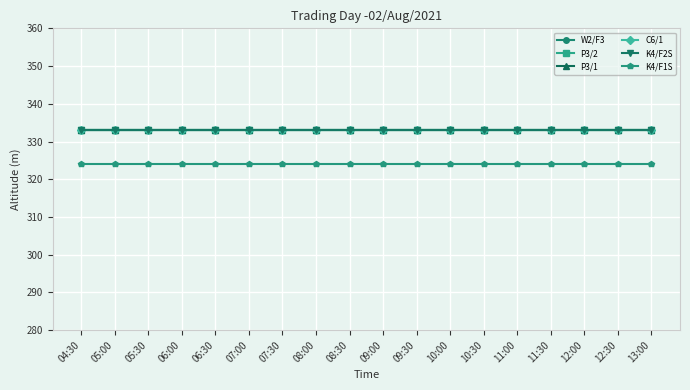

What is the minimum value shown in the chart?

324.1